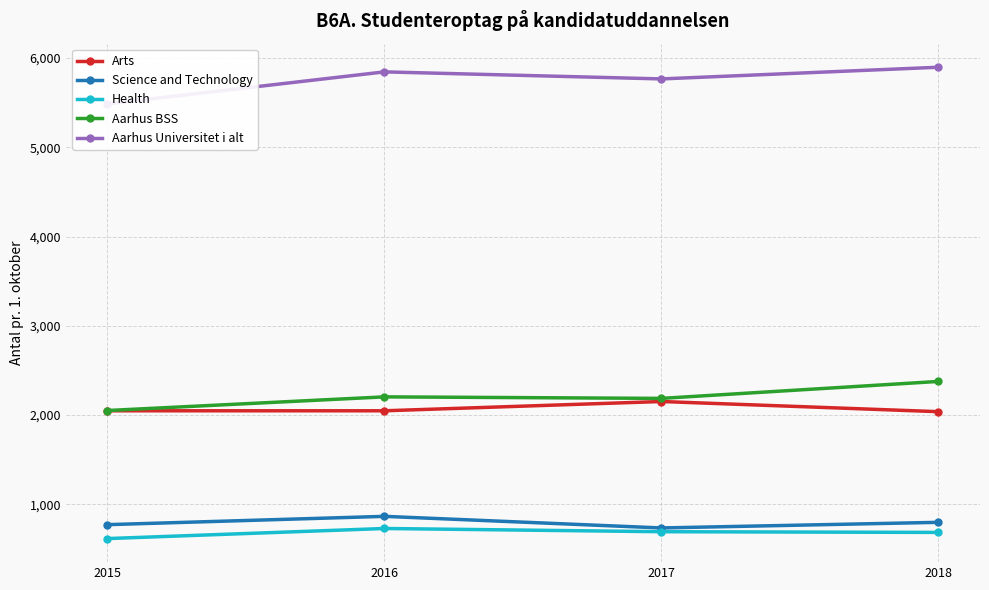

What is the average value of the Health series?

681